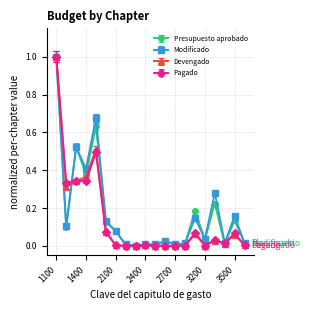

How many lines are shown in the chart?

4